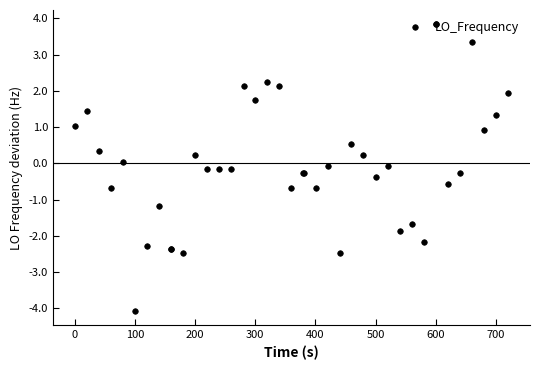

What is the value of the 37th point from the left?

3.3